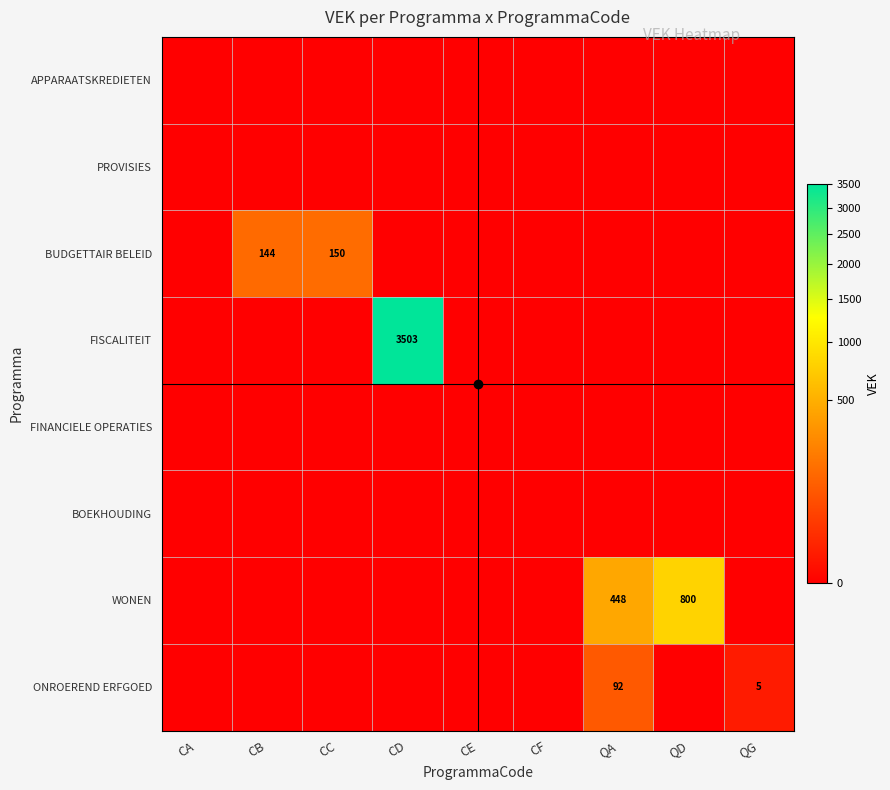

Rank the series by their maximum value, from lowest to highest.

APPARAATSKREDIETEN, PROVISIES, FINANCIELE OPERATIES, BOEKHOUDING, ONROEREND ERFGOED, BUDGETTAIR BELEID, WONEN, FISCALITEIT